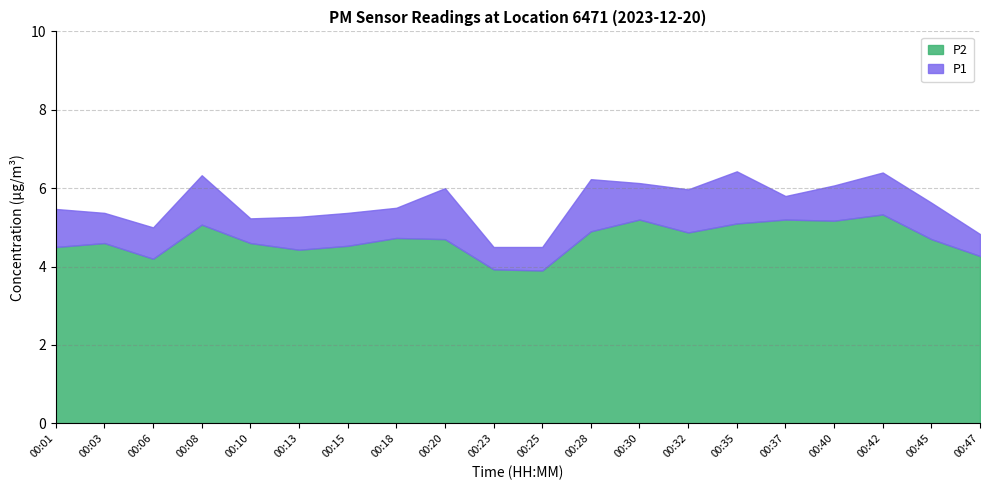

Is it true that P2 equals 7.4 at 00:03?

False